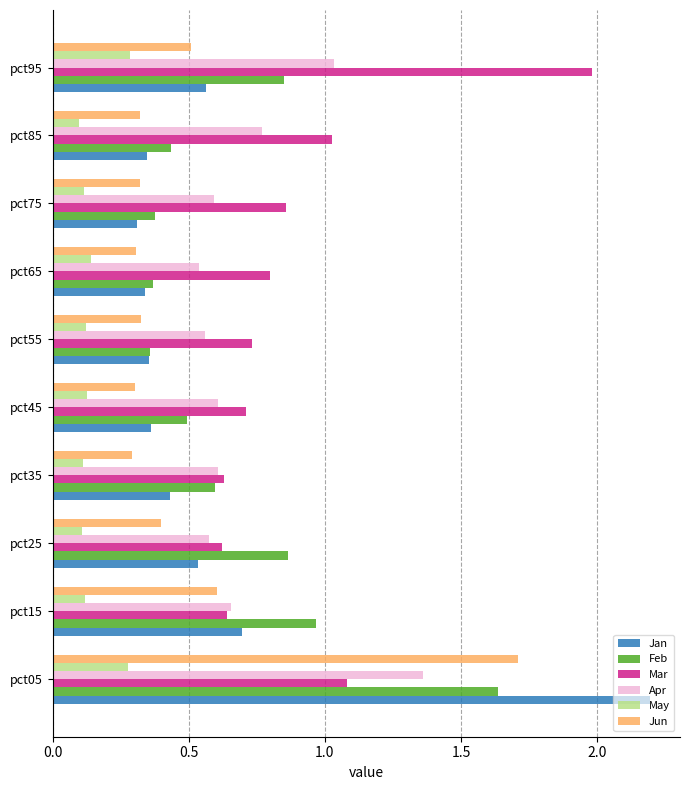

What is the maximum value shown in the chart?

2.2